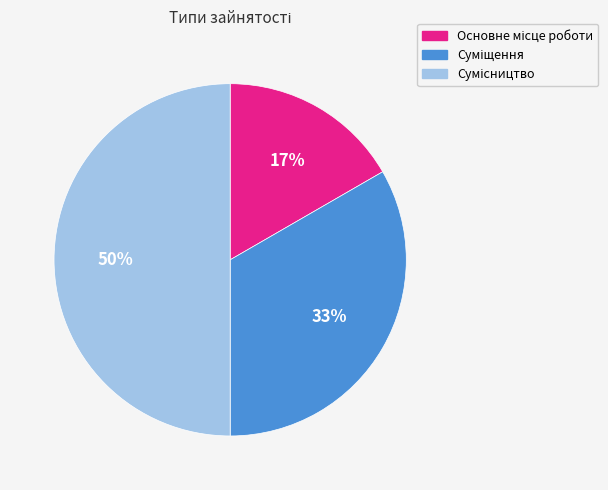

To the nearest percent, what is the average slice percentage?

33%